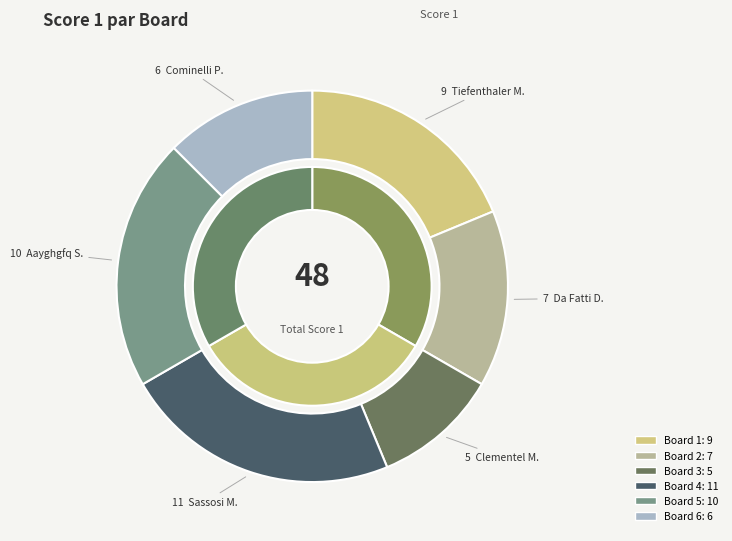

The Board 4 slice represents 23% of the pie. True or false?

True